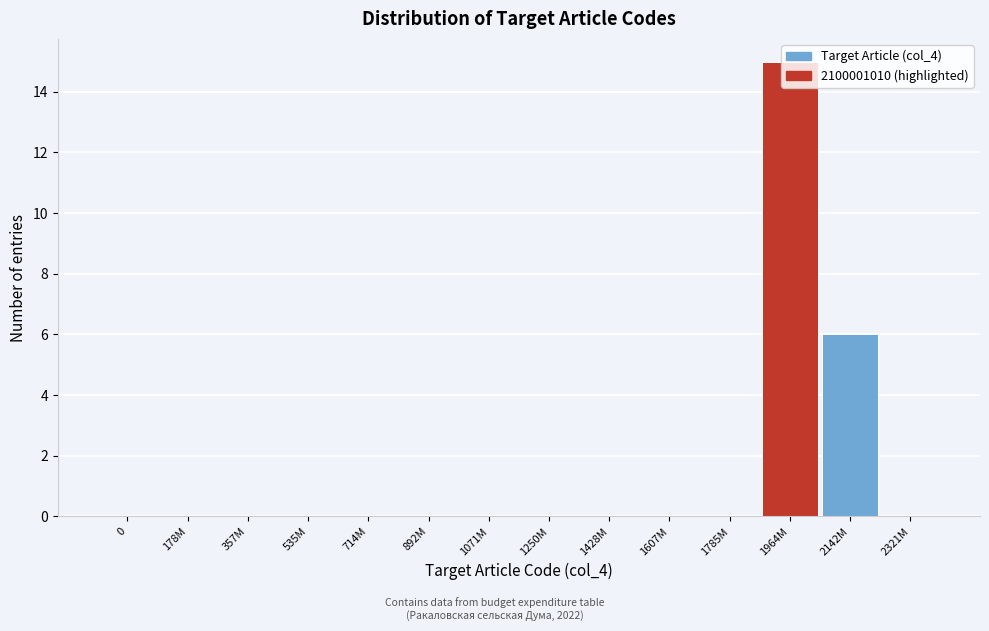

Which label corresponds to the largest value in the chart?

1964M